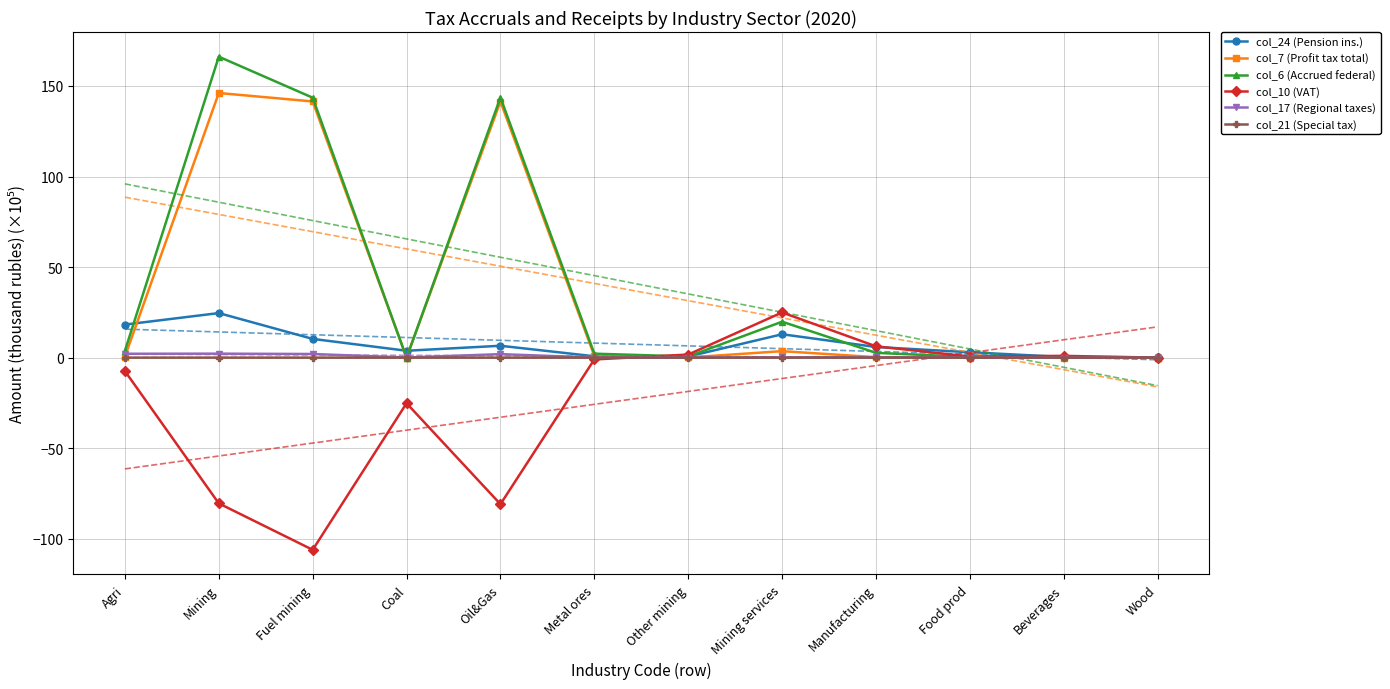

After their last crossing, which series has the higher values: col_7 (Profit tax total) or col_6 (Accrued federal)?

col_7 (Profit tax total)